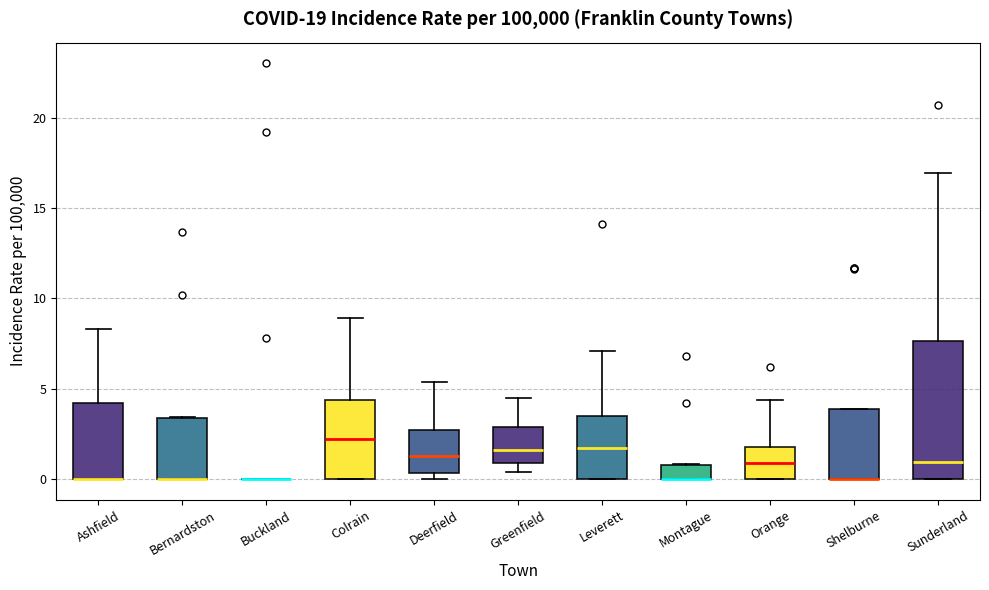

Where is the lower edge of the box for Ashfield on the y-axis? The values are not printed on the chart, so give them approximately, as read against the axis.

0.0